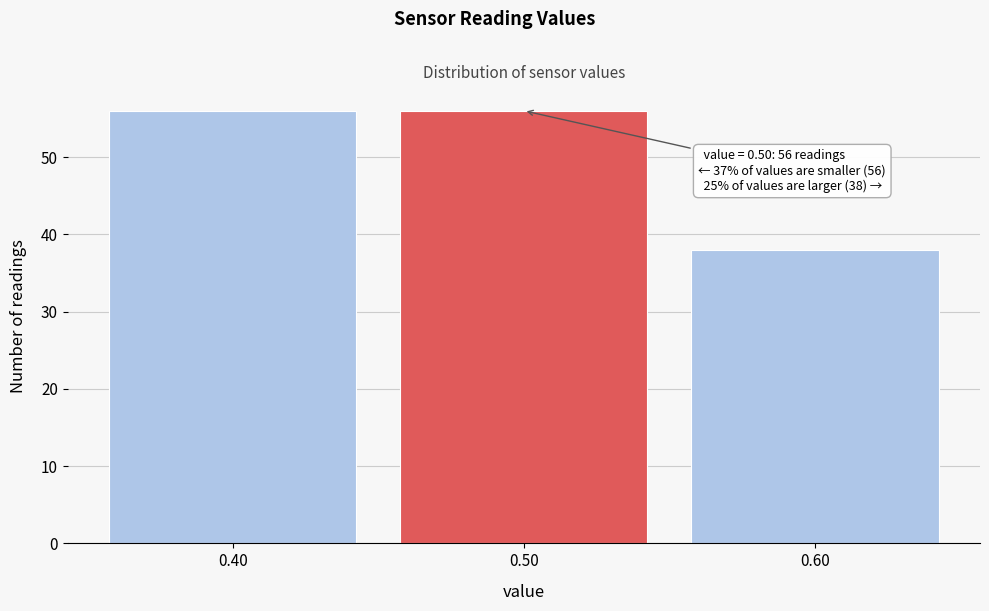

Reading left to right, extract all data points from this chart.

0.40=56	0.50=56	0.60=38